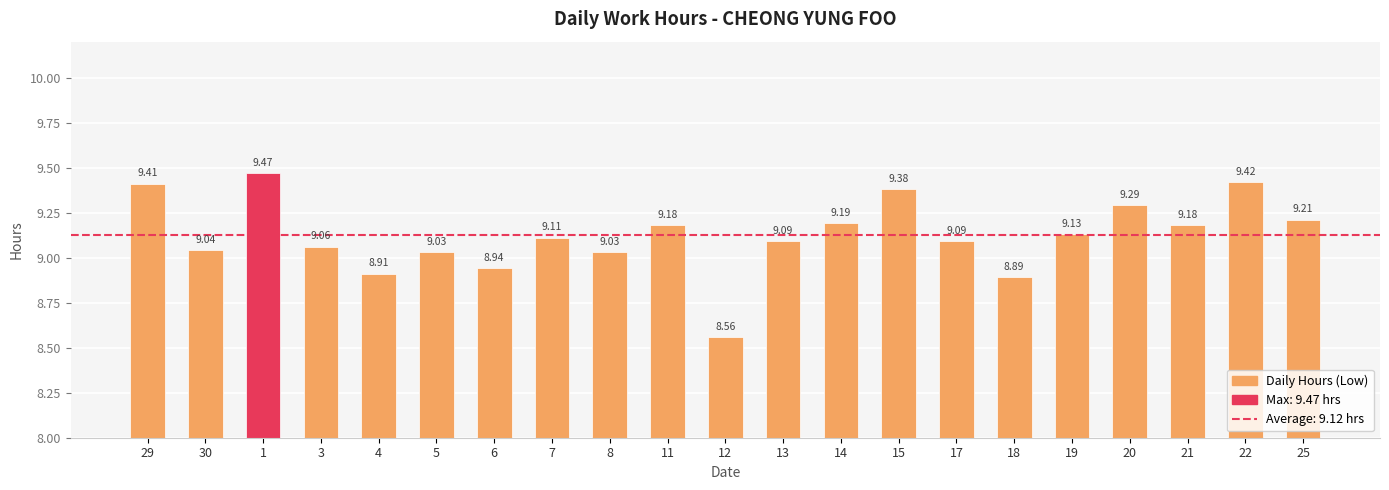

Where does the data first go above 9?

29